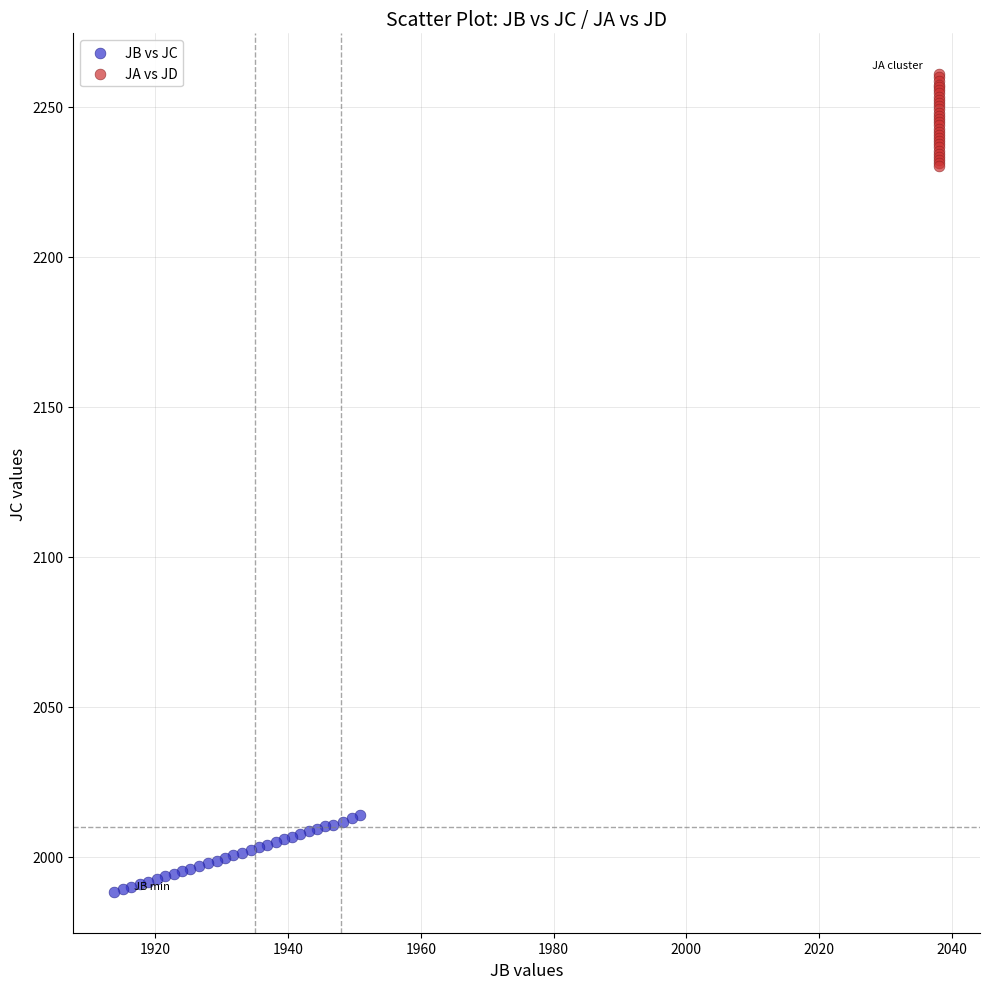

What are all the series names shown in the legend?

JB vs JC, JA vs JD